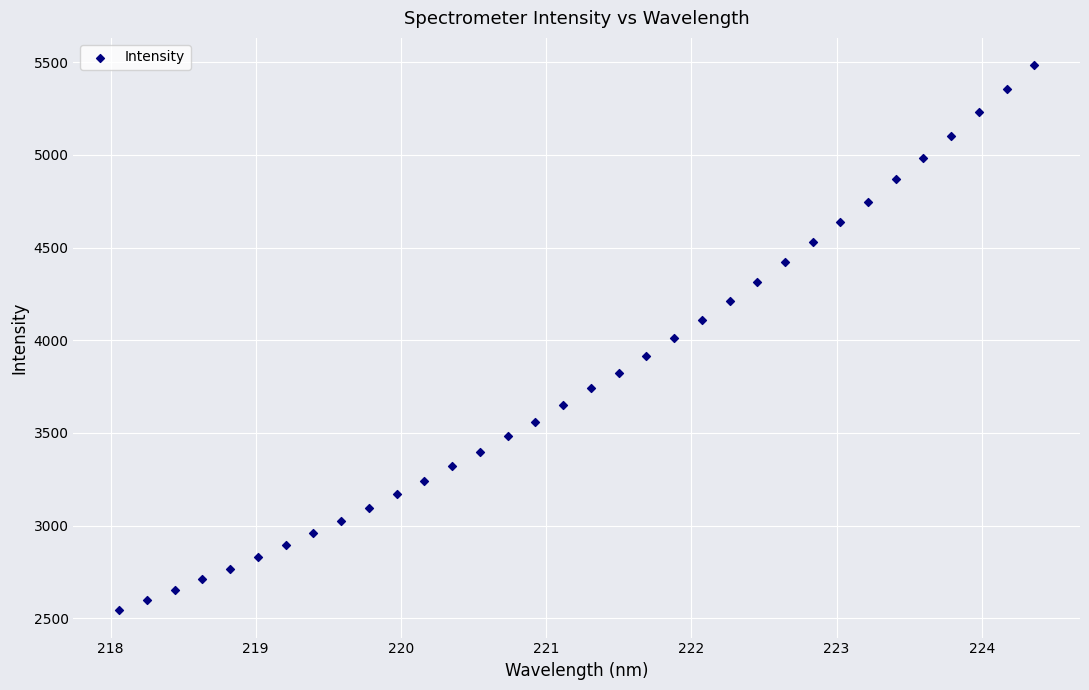

What is the range of Y values (max minus min)?

2941.0